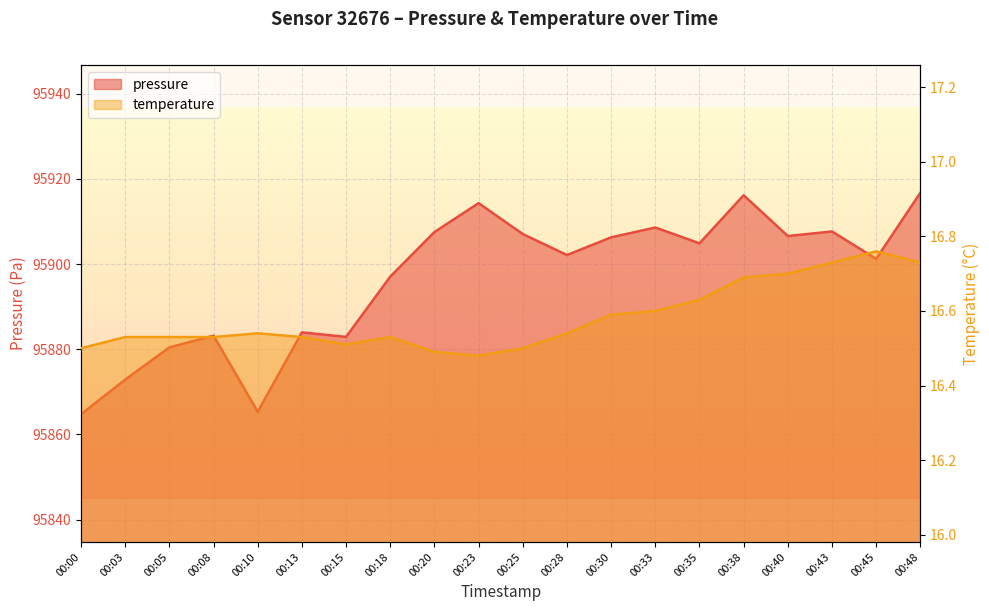

What is the difference between the maximum and minimum values in the pressure series?

52.0